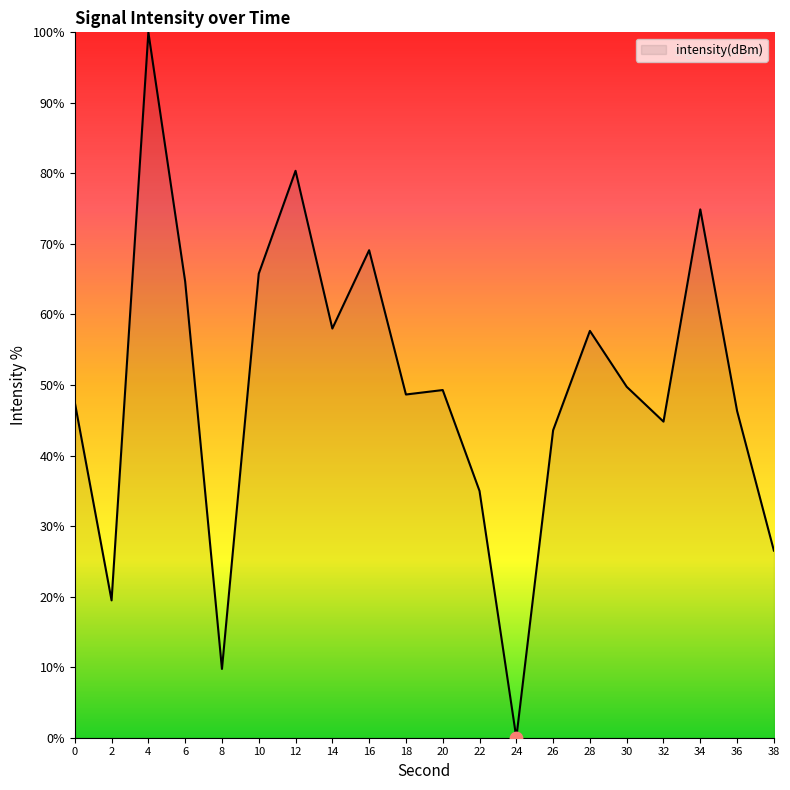

Between 36 and 4, which is larger?

4